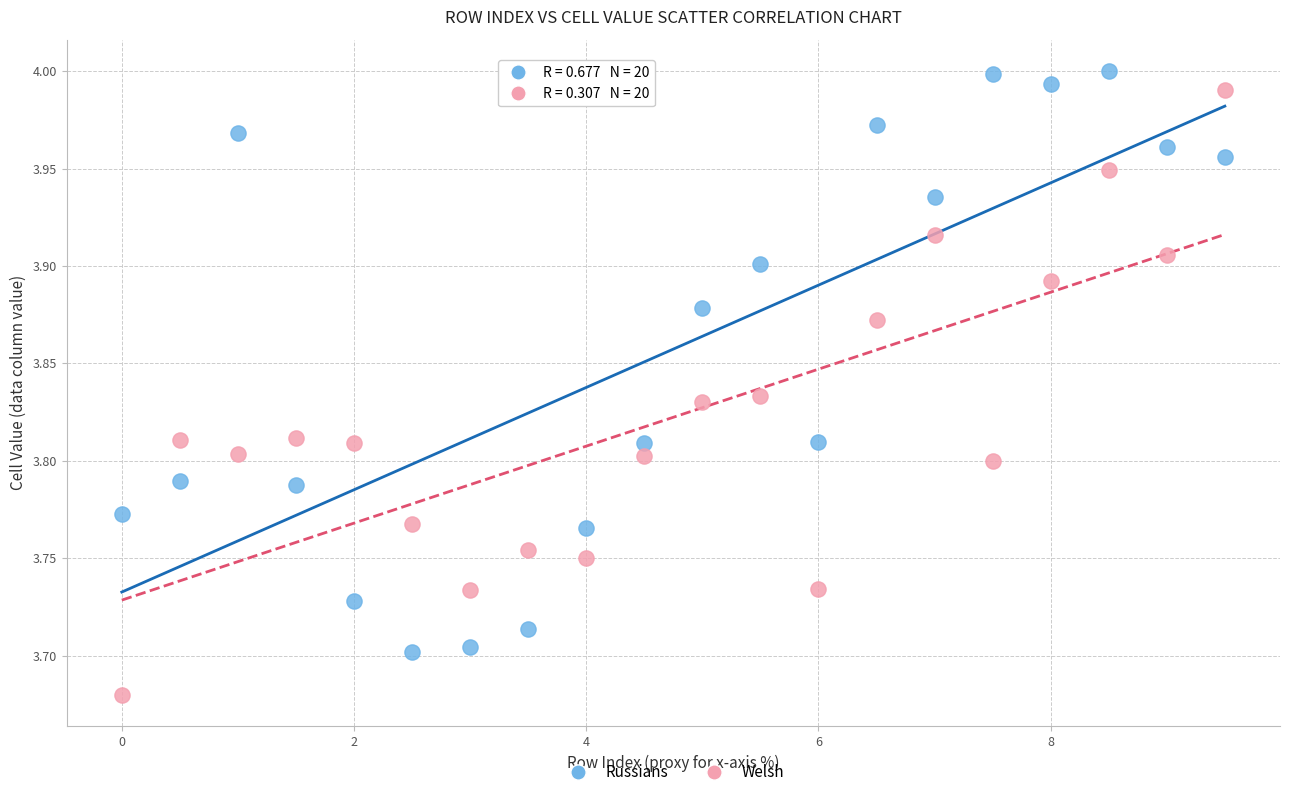

Across all data points, what is the range of X values (max minus min)?

9.5